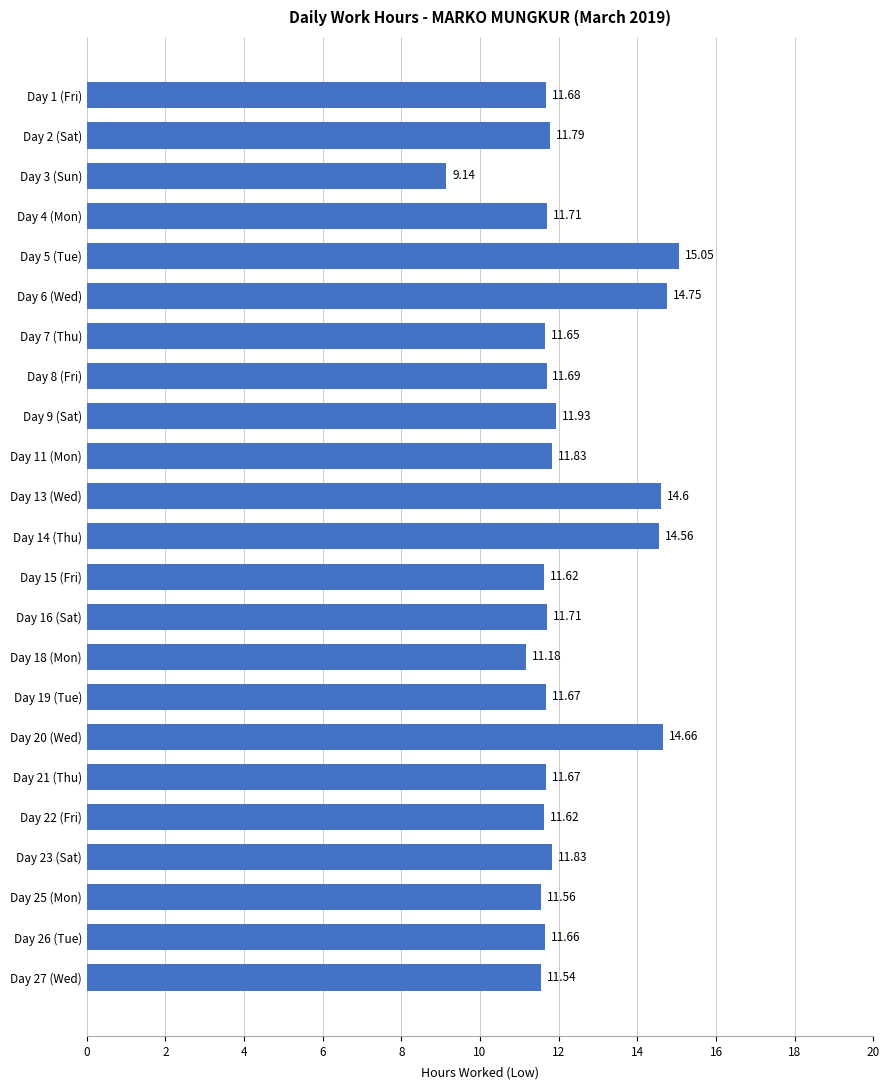

What is the difference between the second highest and minimum values?

5.6